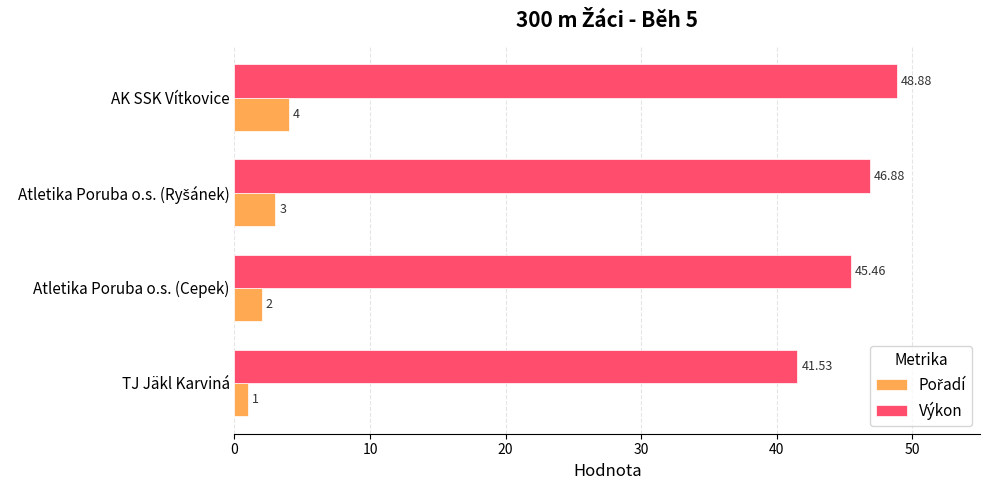

What is the difference between the second highest and second lowest values in the Výkon series?

1.4